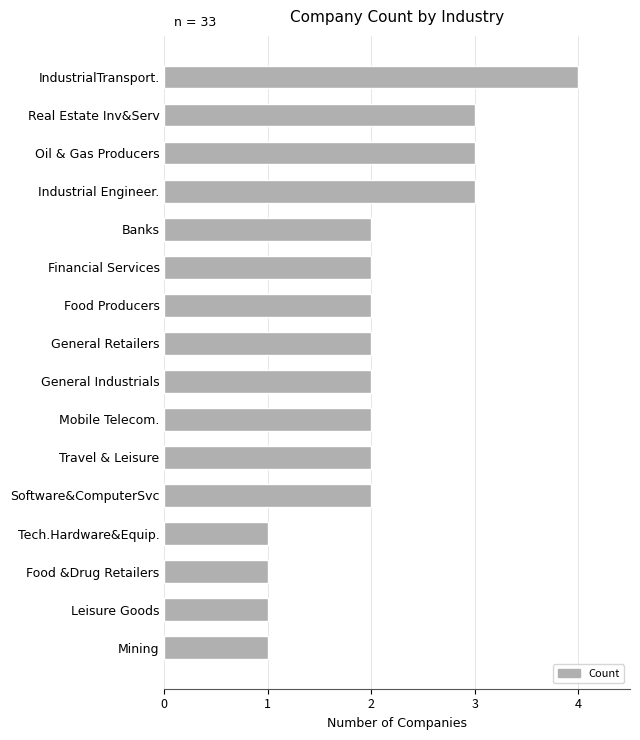

What is the label of the 3rd bar from the bottom?

Food &Drug Retailers